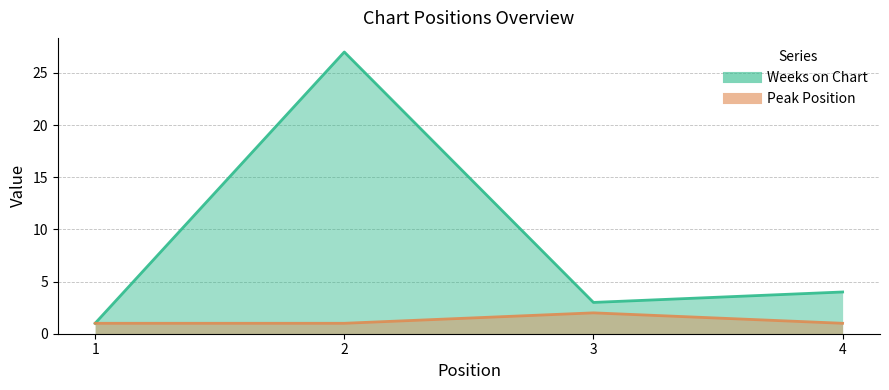

Which series changed the most between 3 and 4?

Weeks on Chart